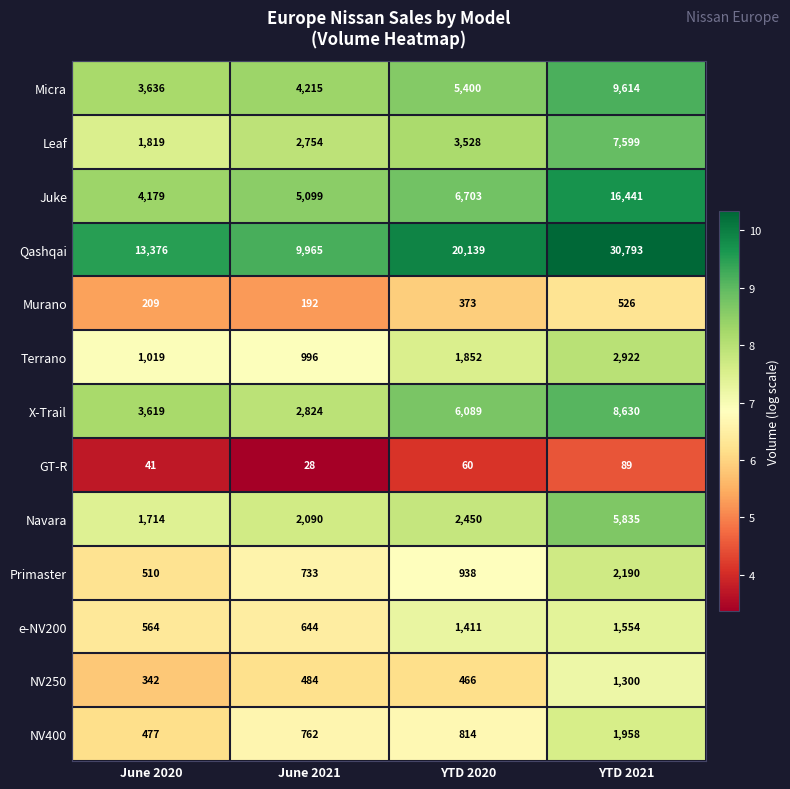

What is the difference between the highest and lowest values at YTD 2020?

20079